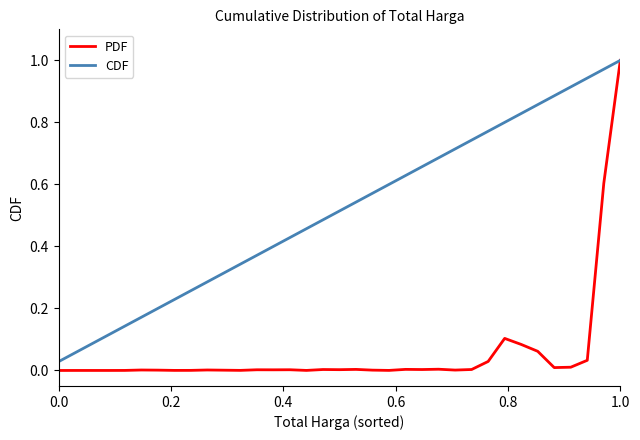

Which series has the widest spread of values?

PDF